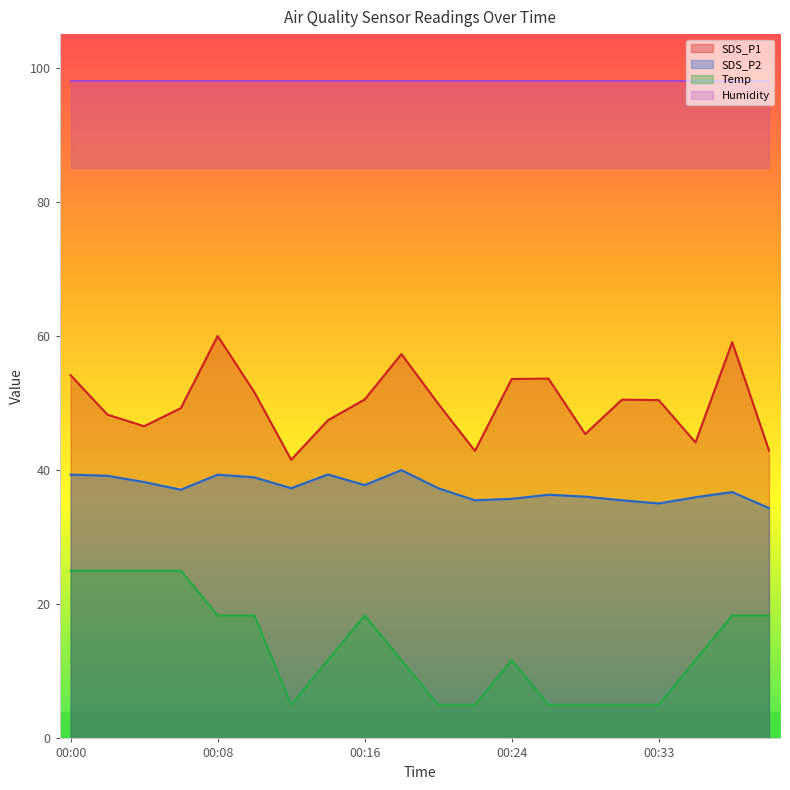

At which category does Temp reach its first local valley?

00:12